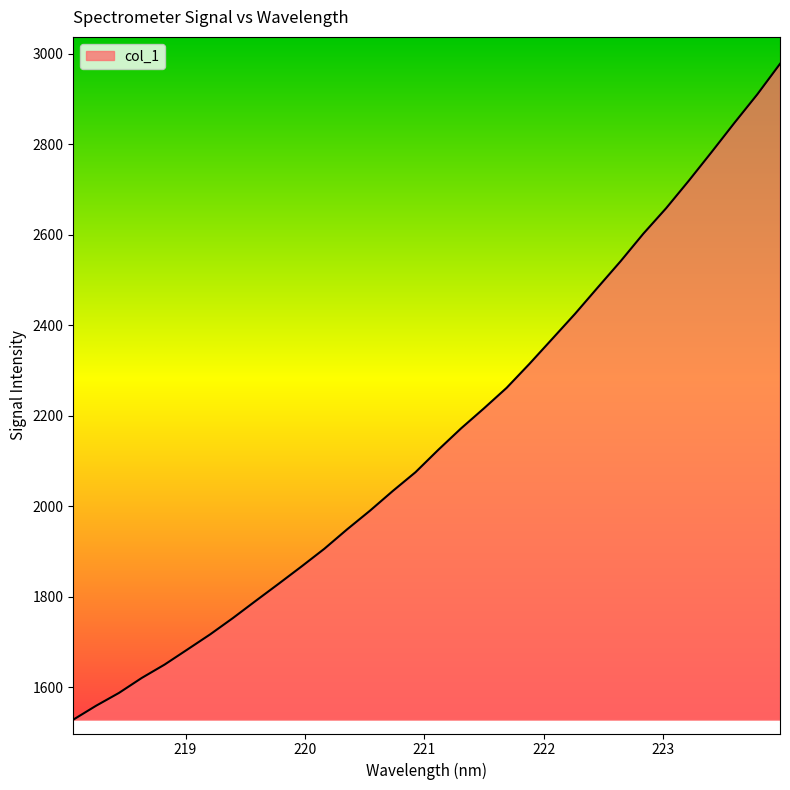

What is the difference between the maximum and minimum values?

1449.2